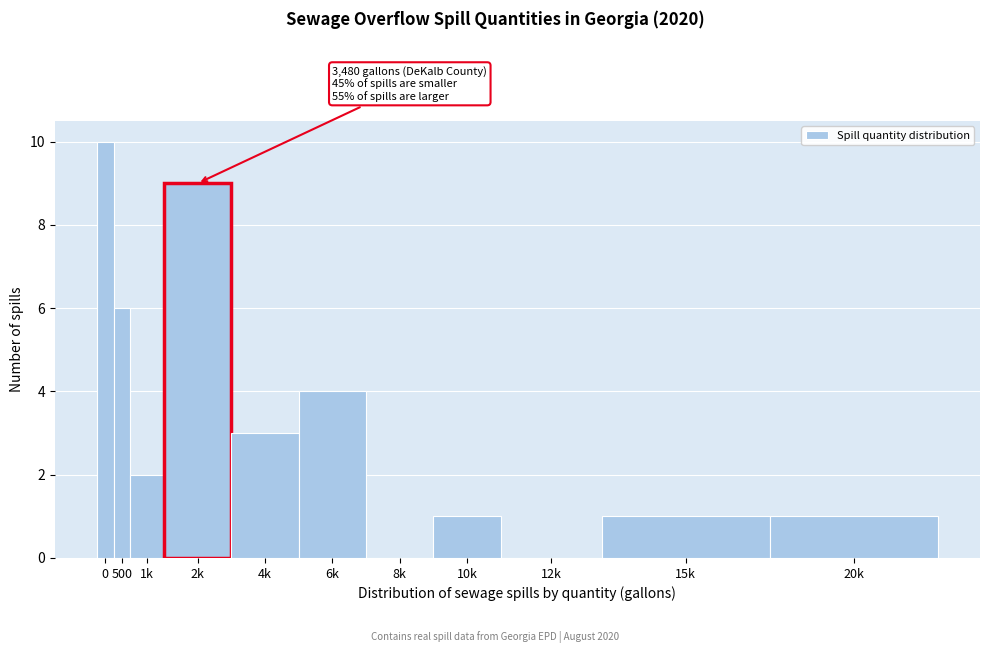

Reading right to left, list all the values displayed in this chart.

20k=1	15k=1	12k=0	10k=1	8k=0	6k=4	4k=3	2k=9	1k=2	500=6	0=10